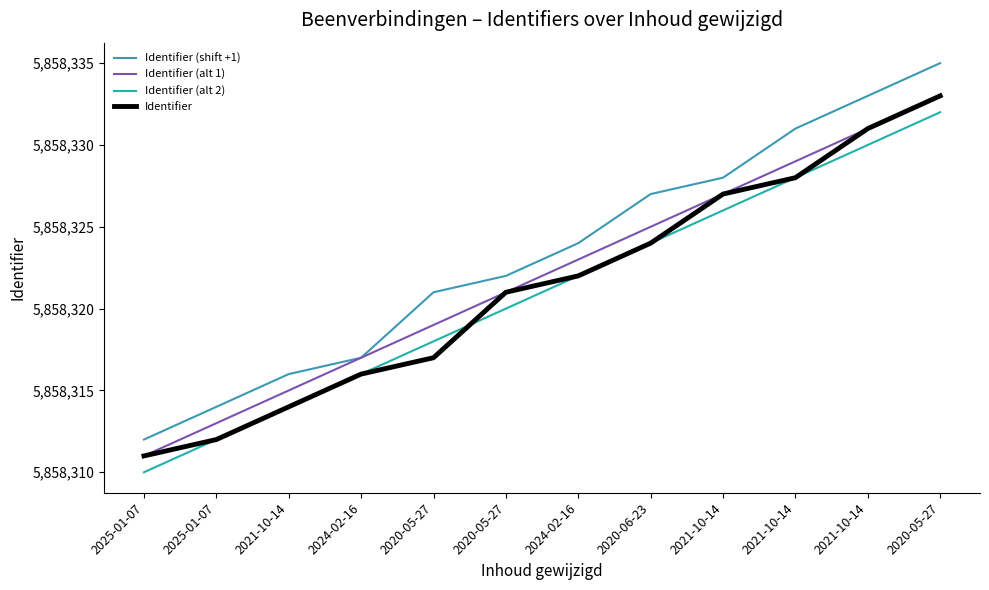

How many lines are shown in the chart?

4